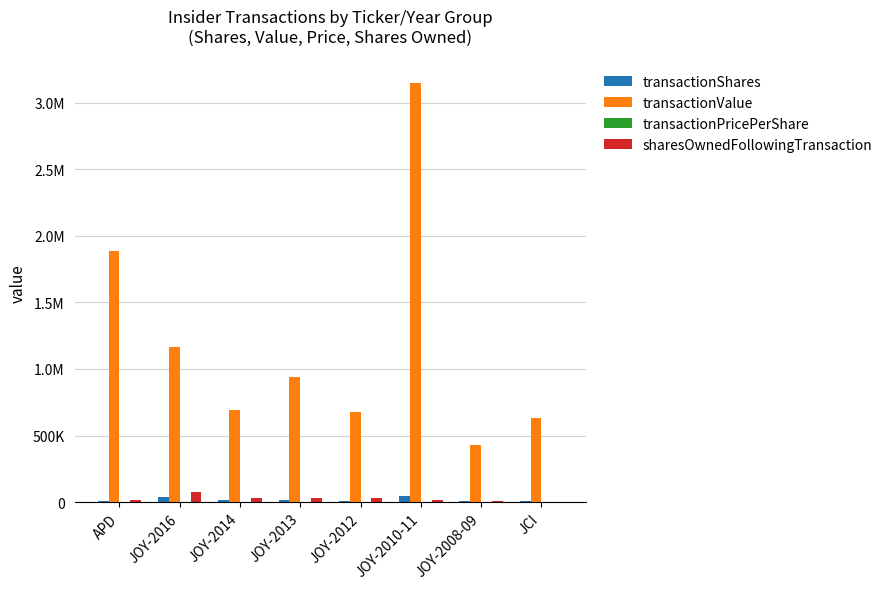

Does the chart contain stacked bars?

No